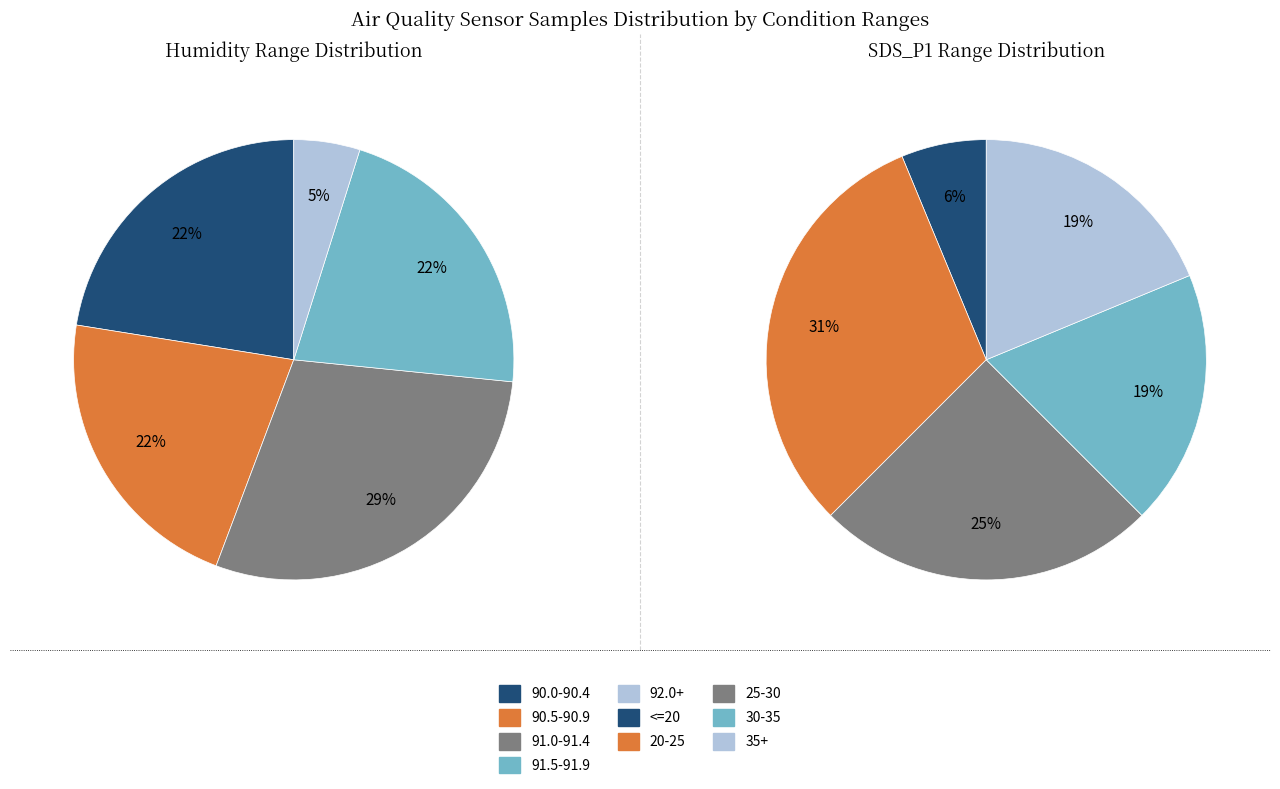

True or false: 0 accounts for 1% of the total.

False